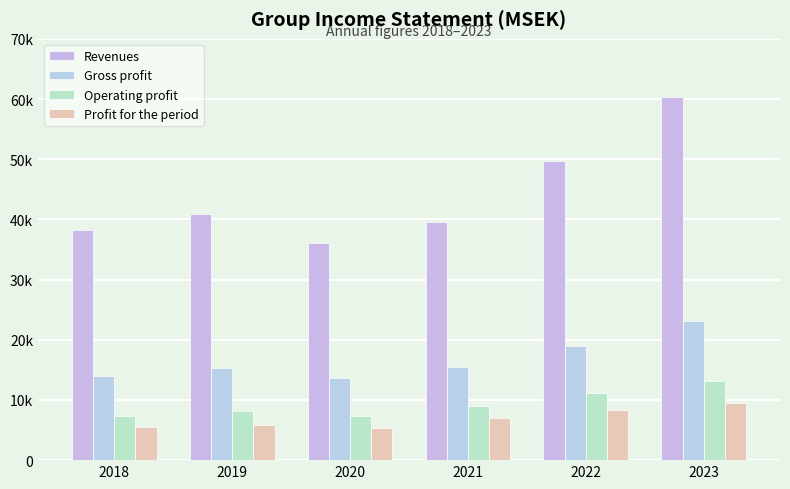

Where is Revenues nearest to the value 48232?

2022